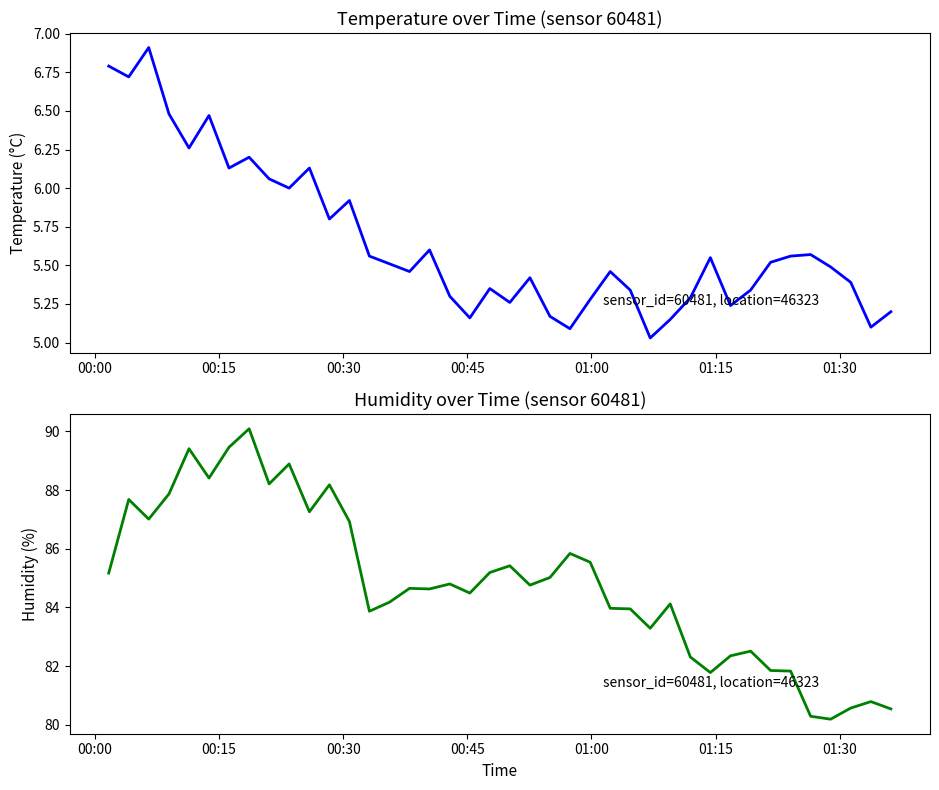

List the series in order of their peak value, lowest first.

temperature, humidity